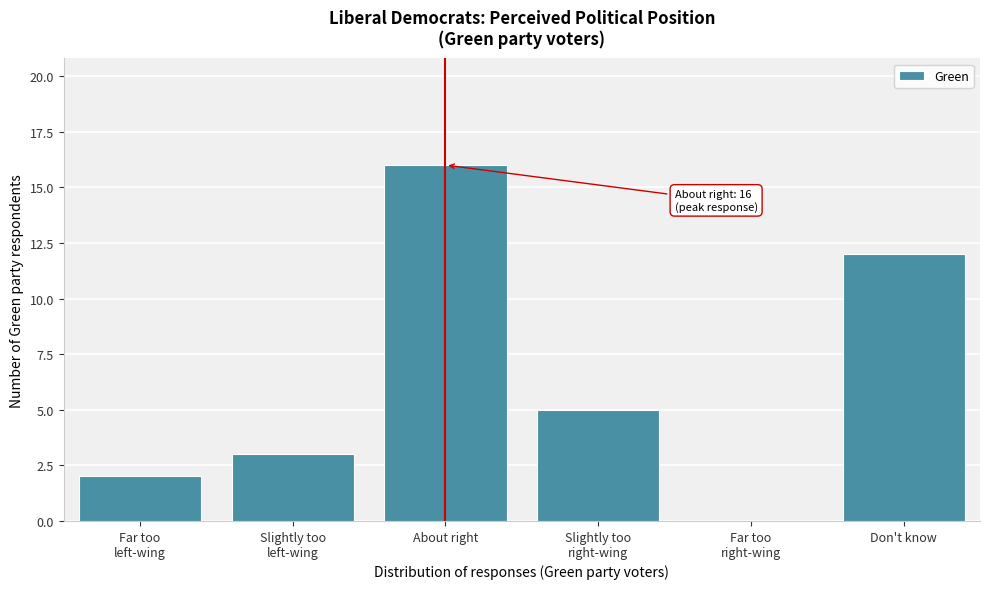

What is the greatest value displayed?

16